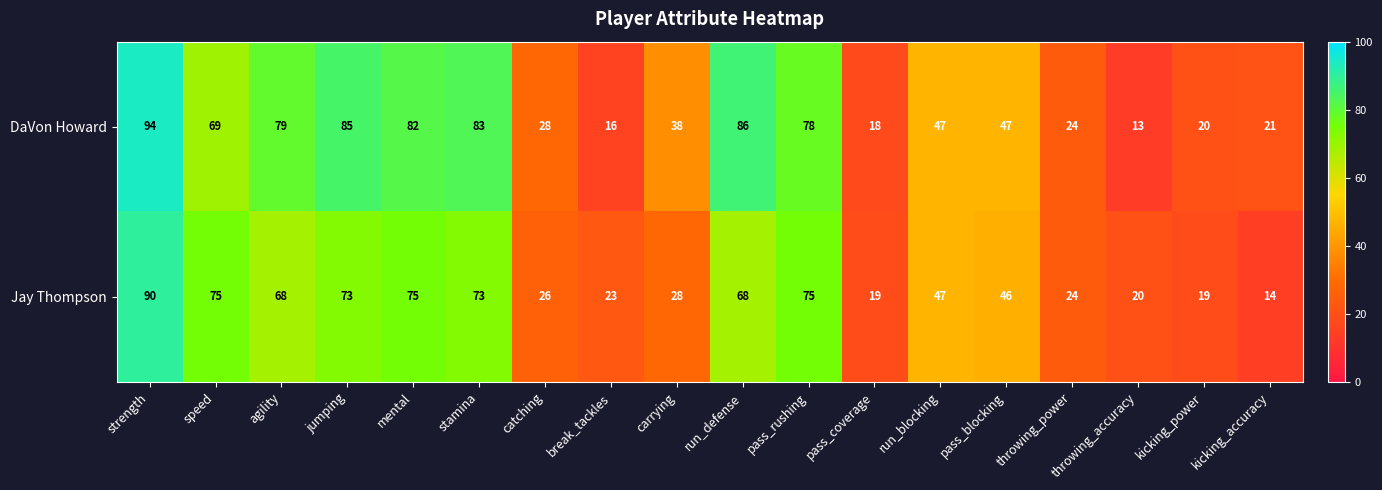

Where is Jay Thompson nearest to the value 52?

run_blocking